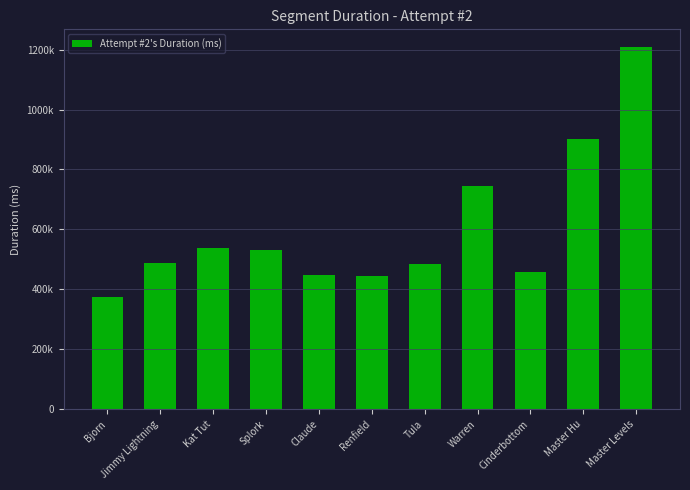

What is the value of the 8th bar from the left?

746336